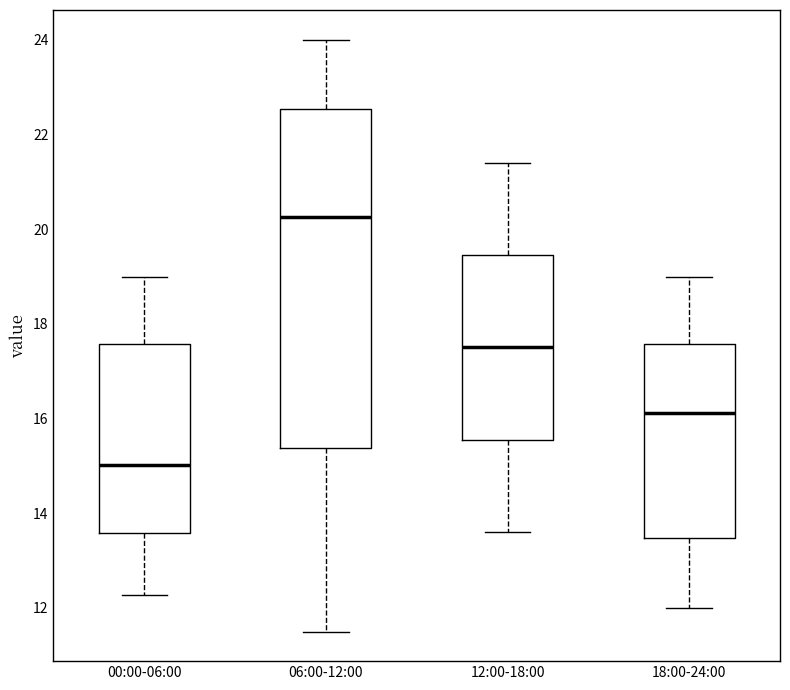

Where is the lower edge of the box for 12:00-18:00 on the y-axis? The values are not printed on the chart, so give them approximately, as read against the axis.

15.6